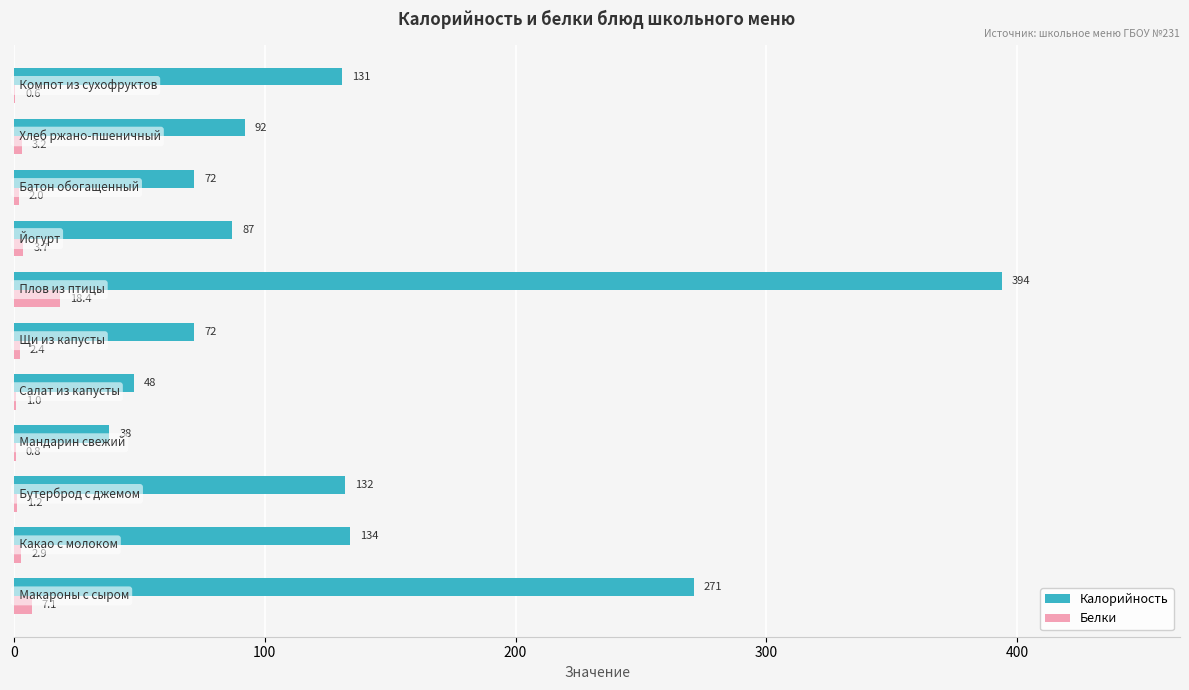

What is the maximum value for Белки?

18.4